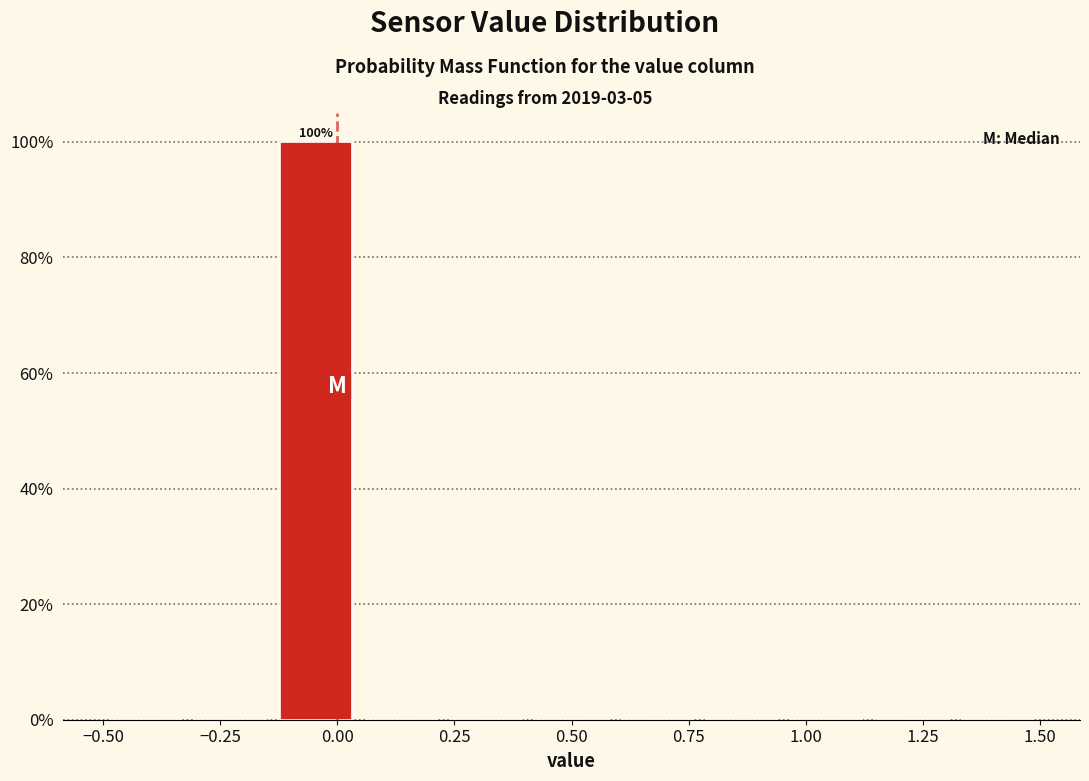

Around what value on the x-axis is the tallest bar? Give the approximate position of its centre, as read against the axis.

-0.05